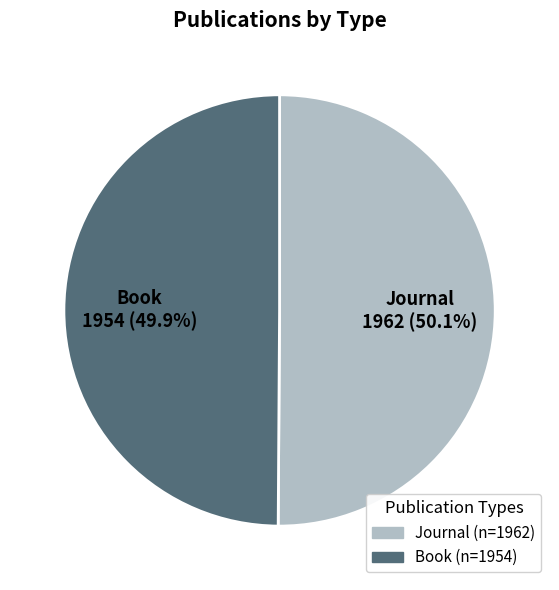

Is there a majority slice in this chart?

Yes